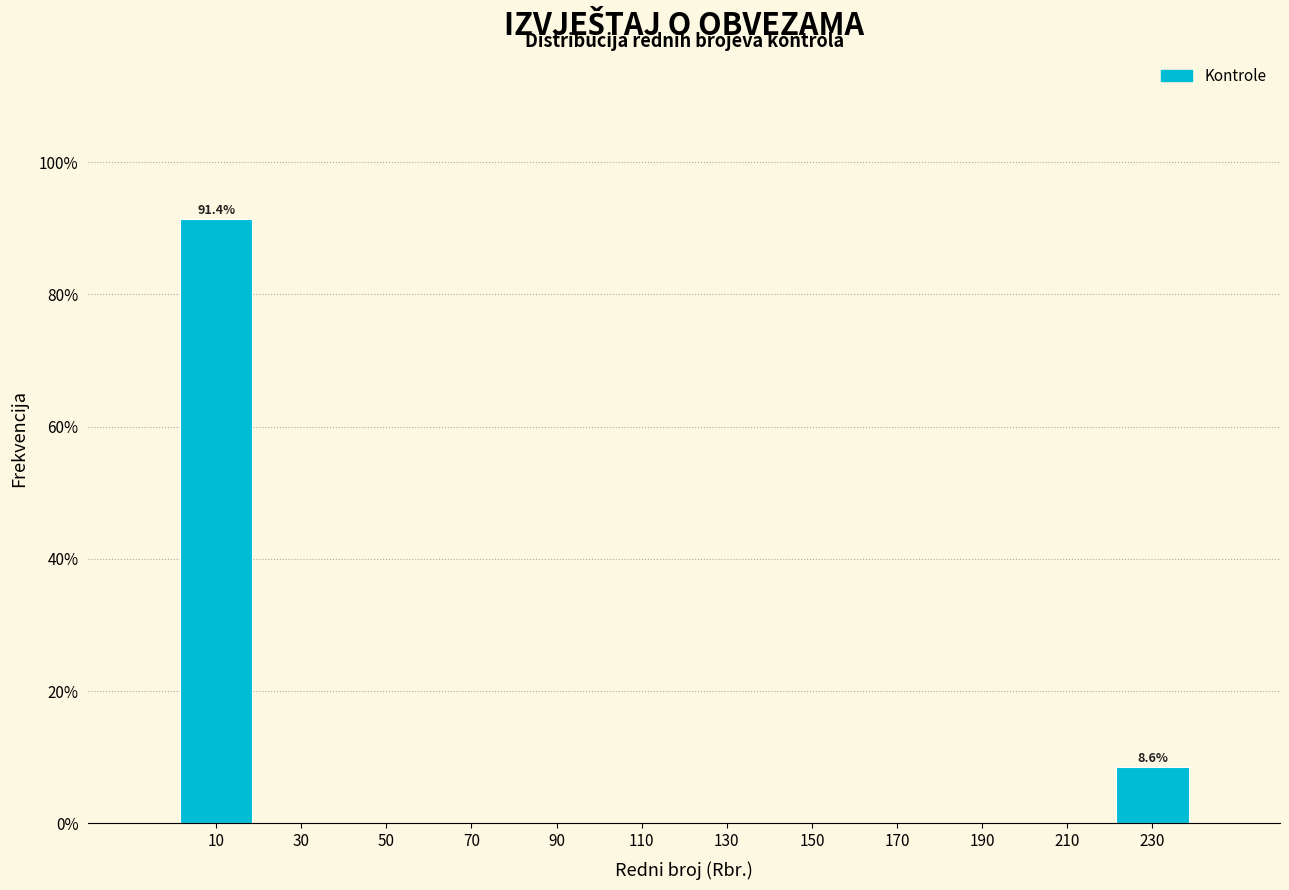

Over which range of the x-axis is the bar tallest?

0 to 20